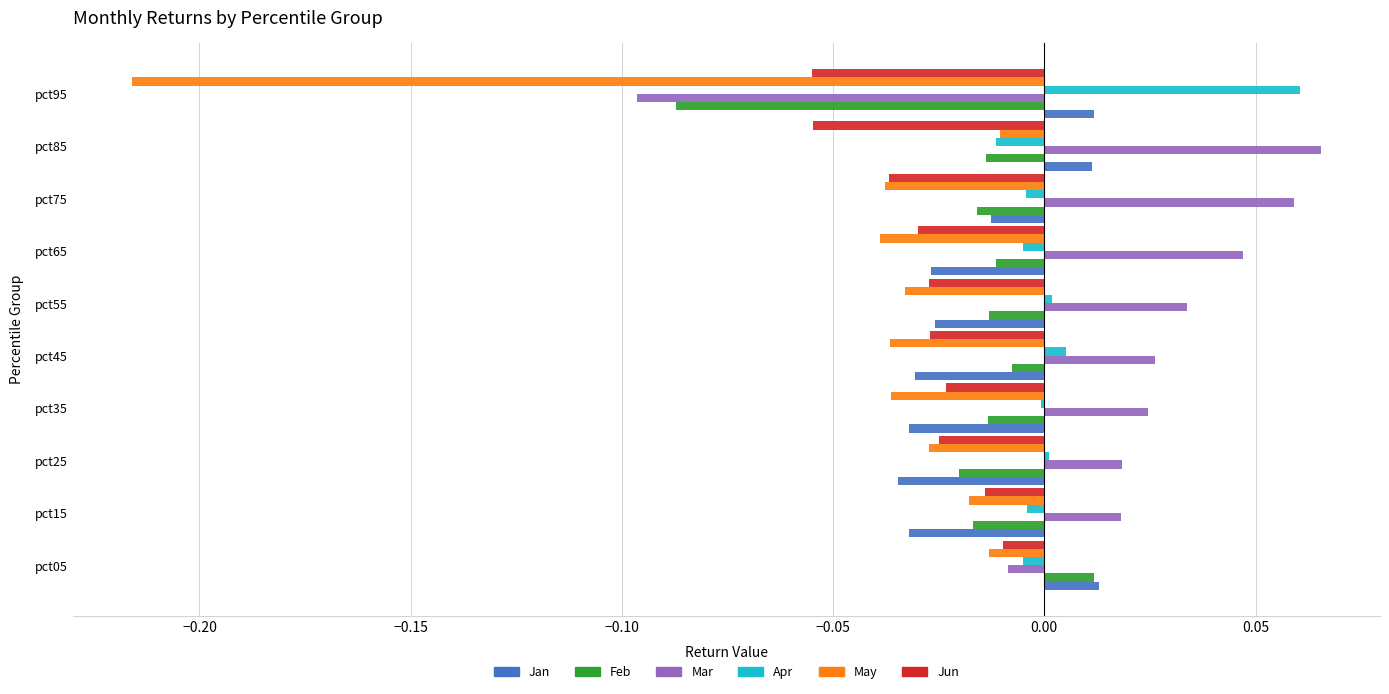

The May series shows -0.4 at pct95. True or false?

False